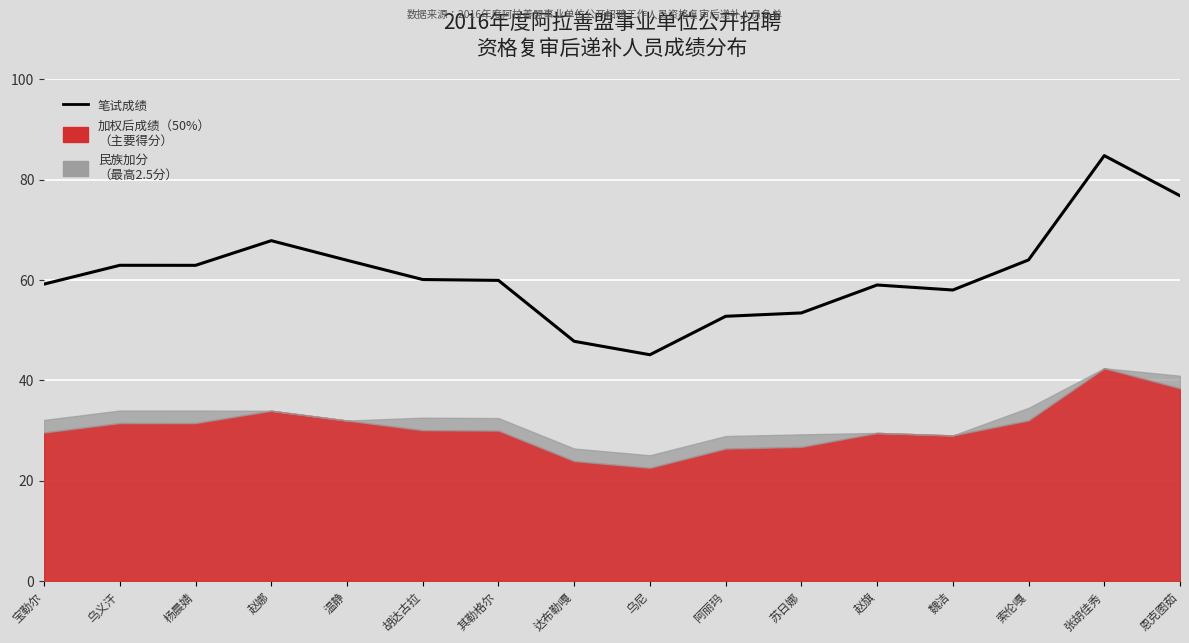

Where is the data nearest to the value 64?

索伦嘎